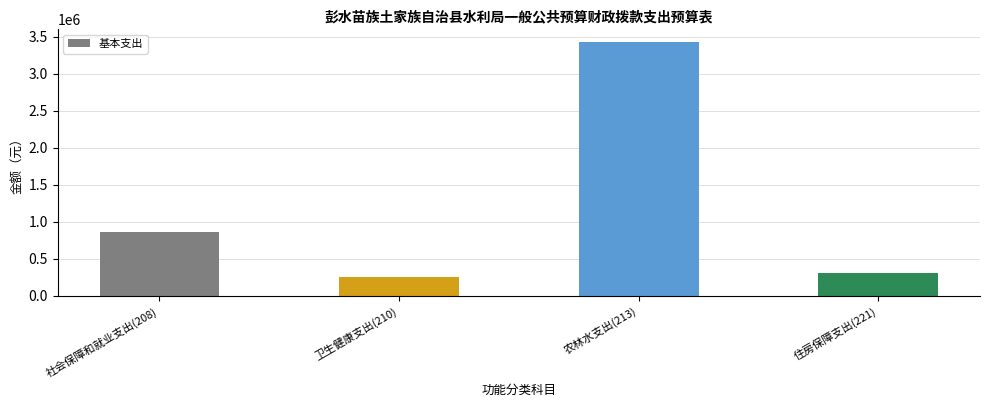

Reading right to left, what are all the values shown in this chart?

住房保障支出(221)=309521.8	农林水支出(213)=3431063.6	卫生健康支出(210)=254649.6	社会保障和就业支出(208)=862663.5